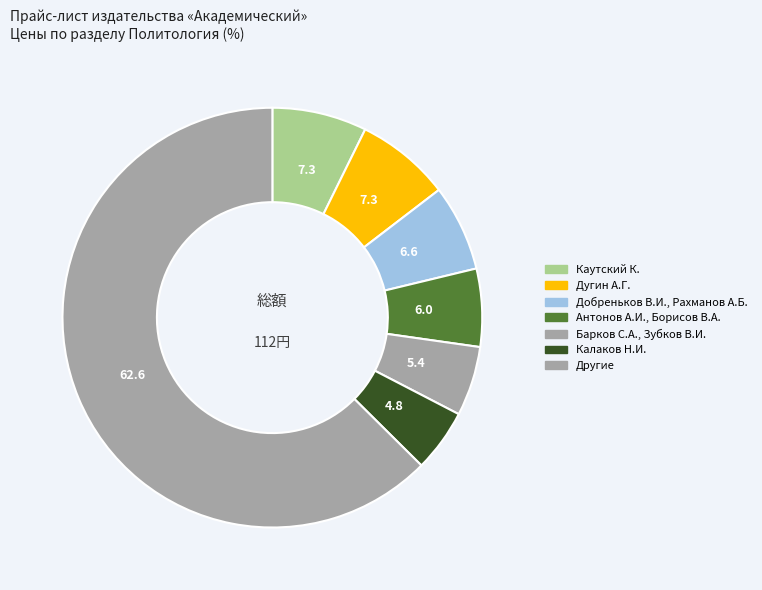

Count the number of slices in the pie.

7